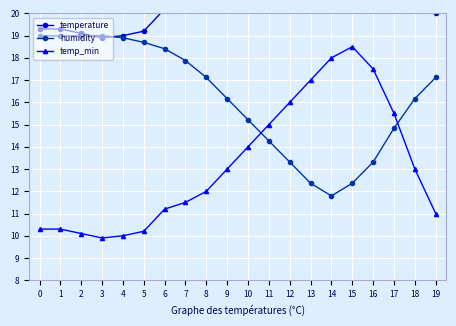

Reading left to right, list all the values displayed in this chart.

temperature: 19.3	19.3	19.1	18.9	19.0	19.2	20.2	20.5	21.0	22.0	23.0	24.0	25.0	26.0	27.0	27.5	26.5	24.5	22.0	20.0
humidity: 19.0	19.0	19.0	19.0	18.9	18.7	18.4	17.9	17.1	16.2	15.2	14.3	13.3	12.4	11.8	12.4	13.3	14.8	16.2	17.1
temp_min: 10.3	10.3	10.1	9.9	10.0	10.2	11.2	11.5	12.0	13.0	14.0	15.0	16.0	17.0	18.0	18.5	17.5	15.5	13.0	11.0